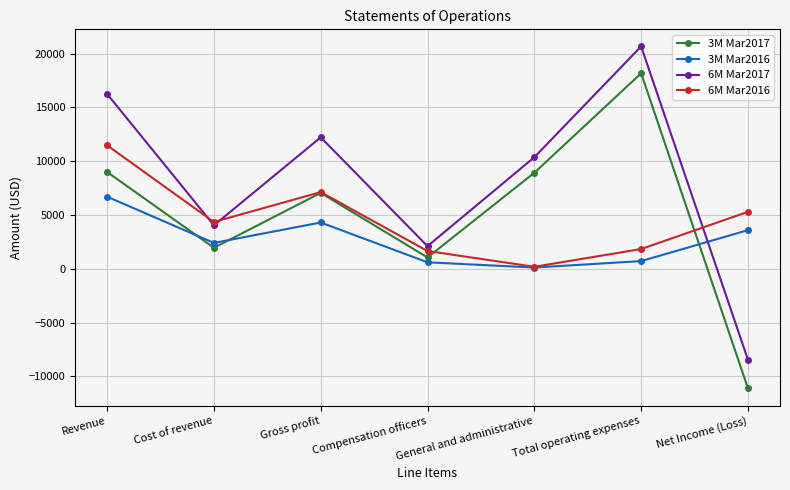

Which series ends up on top after the final intersection of 3M Mar2016 and 3M Mar2017?

3M Mar2016